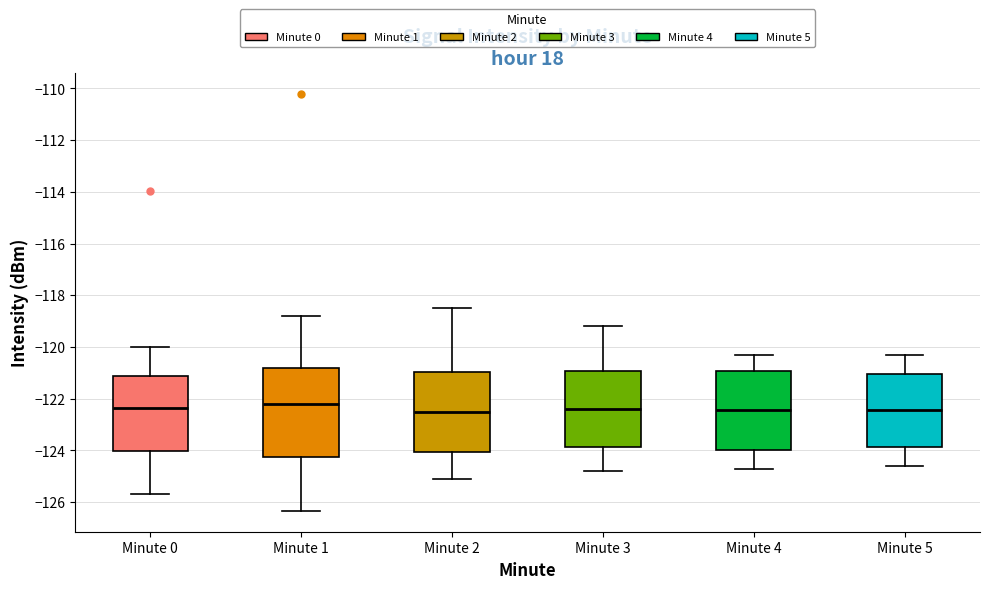

Comparing the boxes themselves (not the whiskers), which one is the tallest?

Minute 1